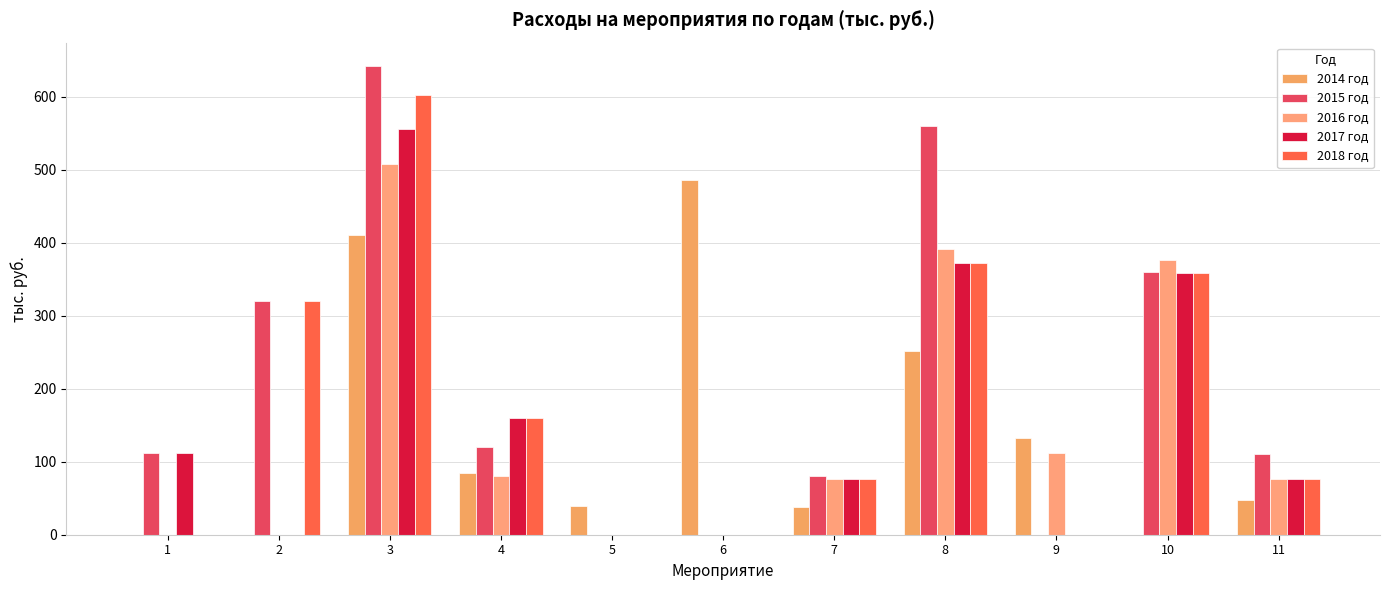

At which label is 2016 год closest to 254?

10